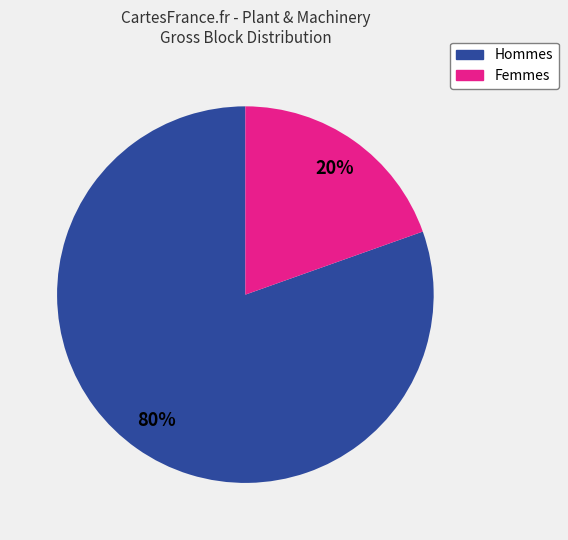

To the nearest percent, what is the average slice percentage?

50%